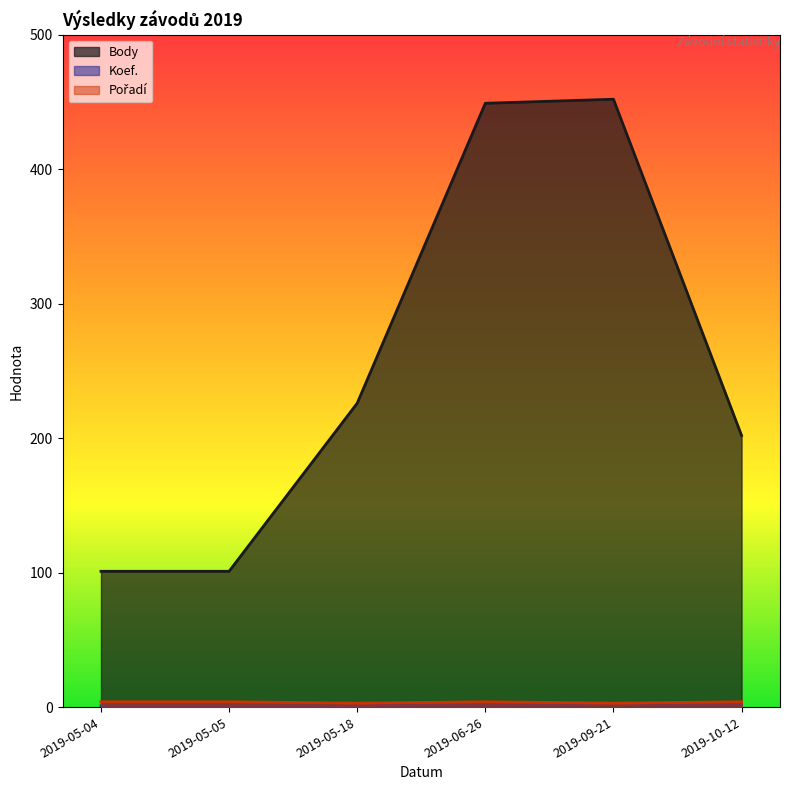

What is the highest value of the Body series?

452